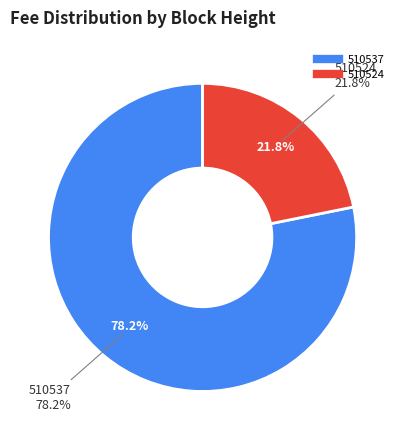

True or false: 510524 accounts for 22% of the total.

True